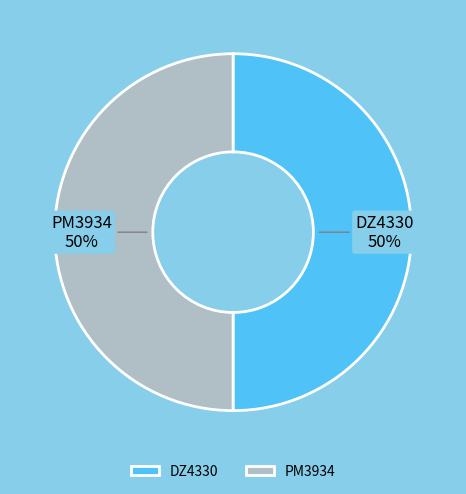

True or false: PM3934 accounts for 50% of the total.

True